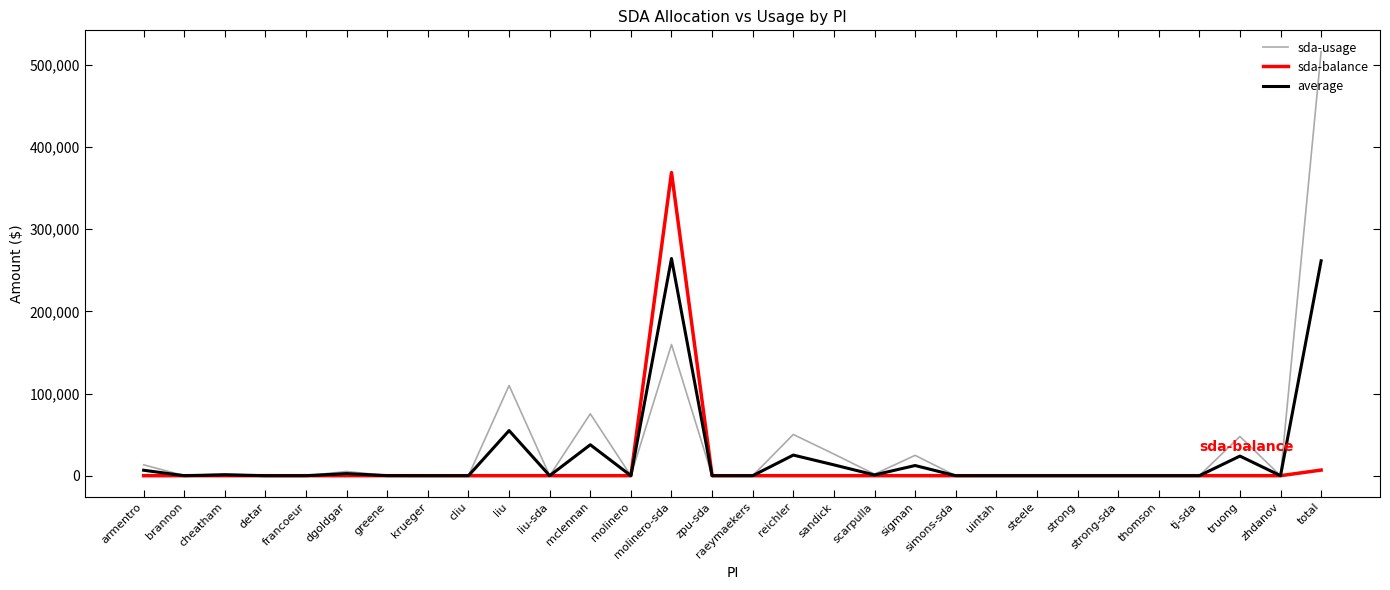

List the series in order of their peak value, lowest first.

average, sda-balance, sda-usage